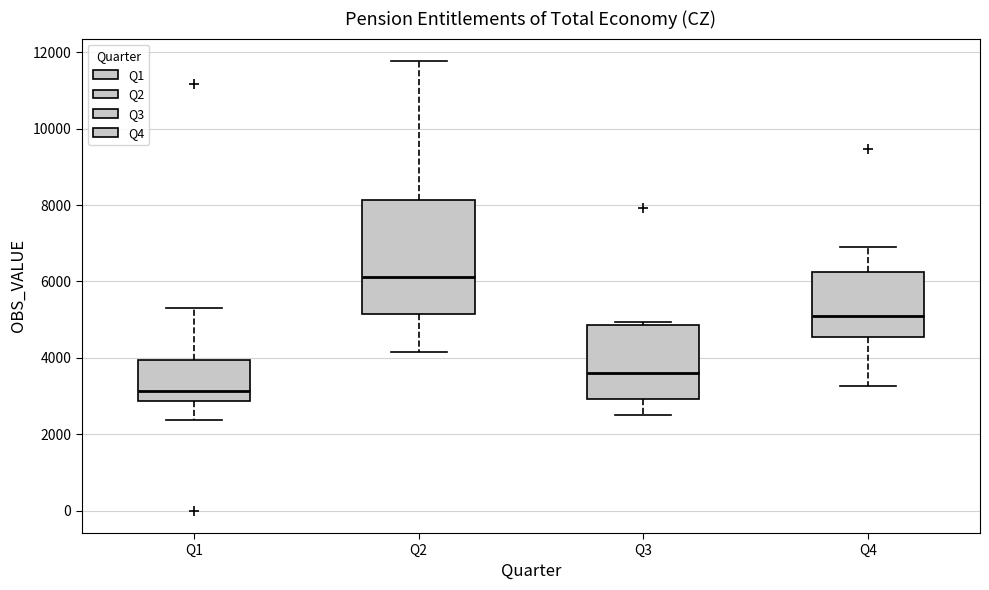

Which box has the highest median line?

Q2